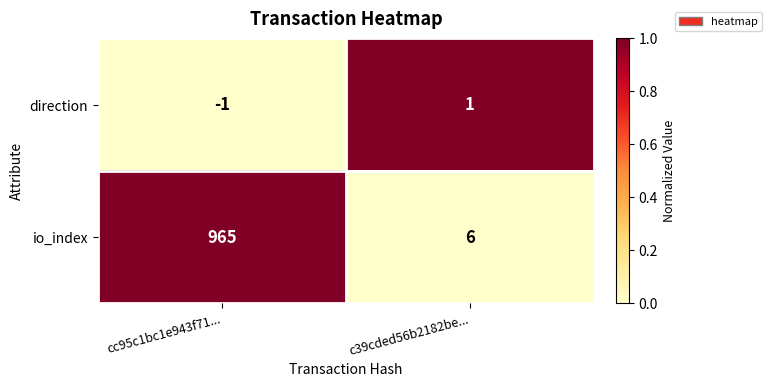

What is the sum of all io_index values?

971